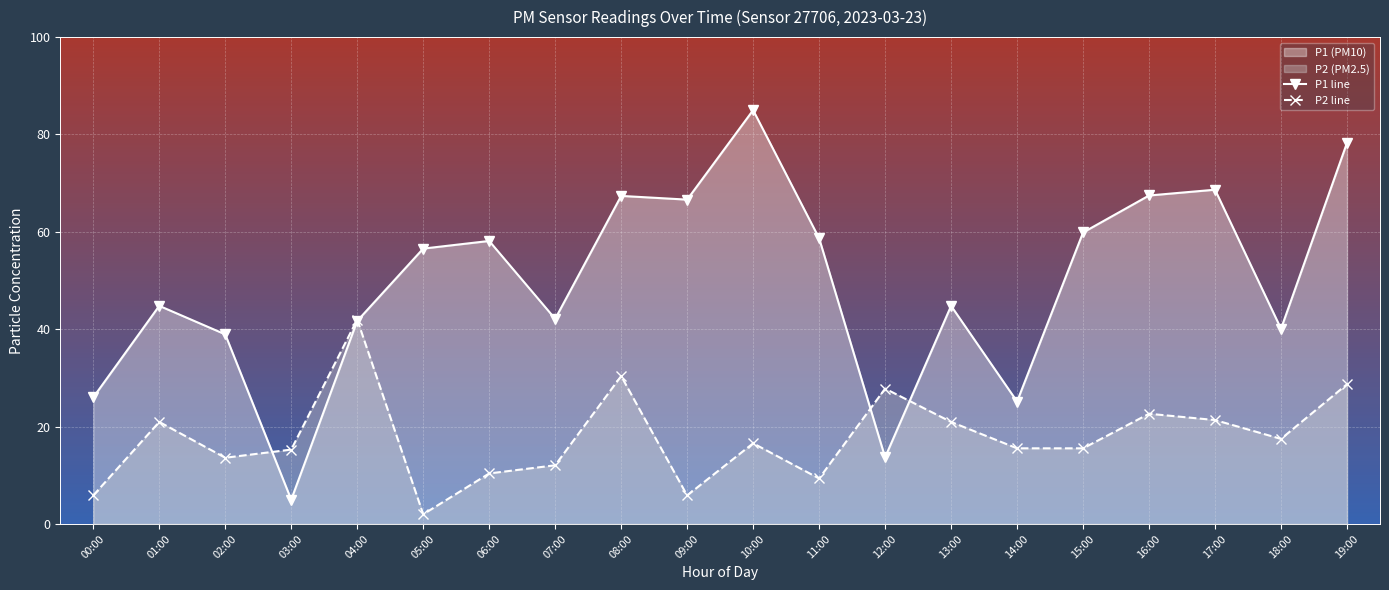

List the series in order of their overall mean, lowest first.

P2 line, P1 line